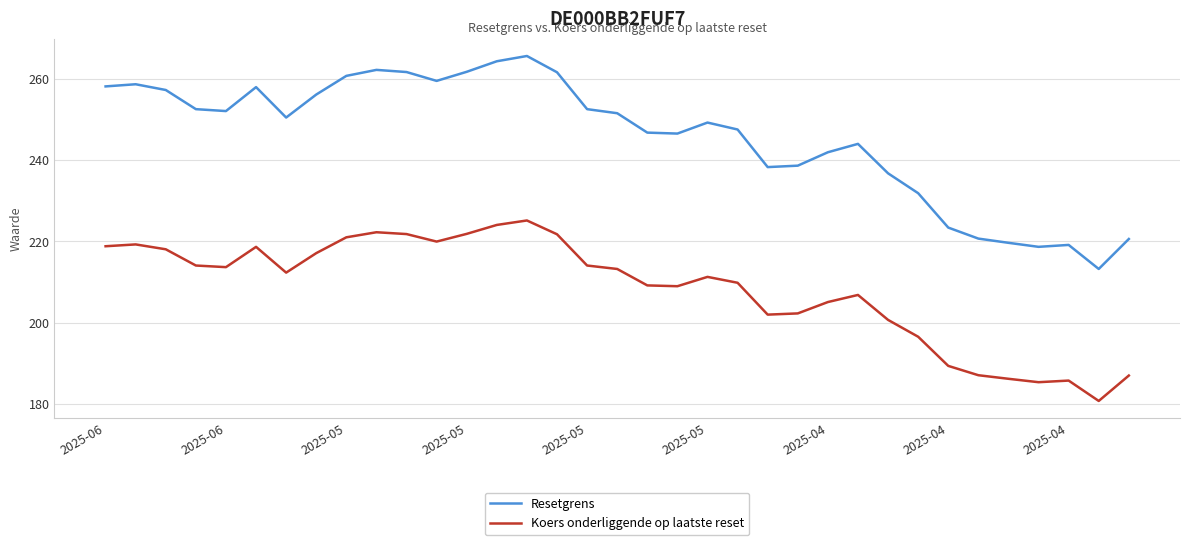

Which series has the largest range (max minus min)?

Resetgrens